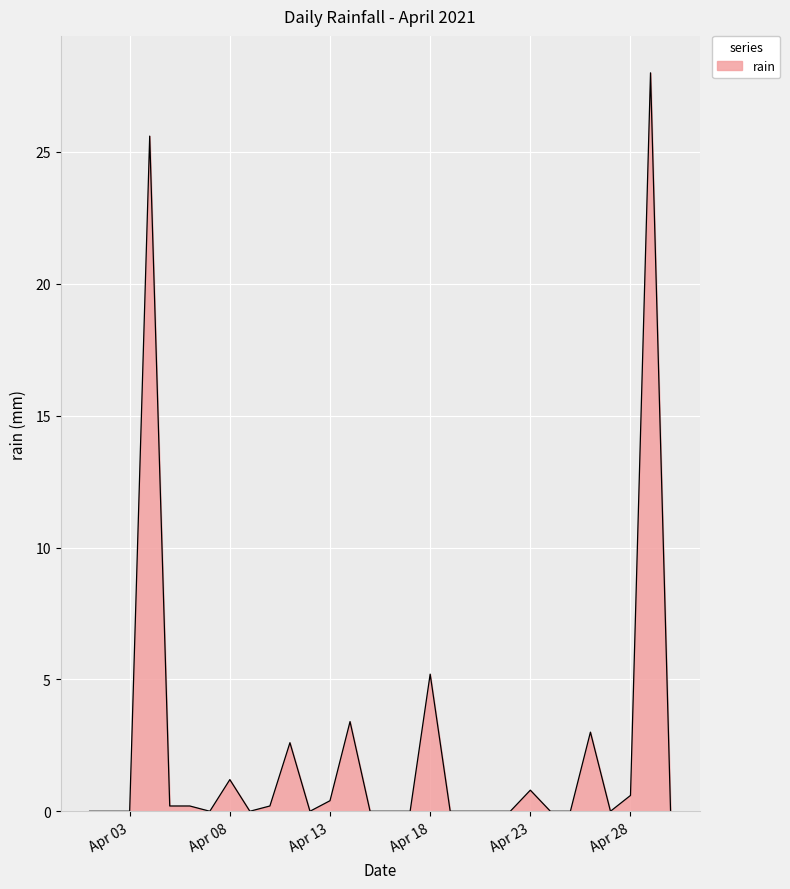

What is the maximum value shown in the chart?

28.0